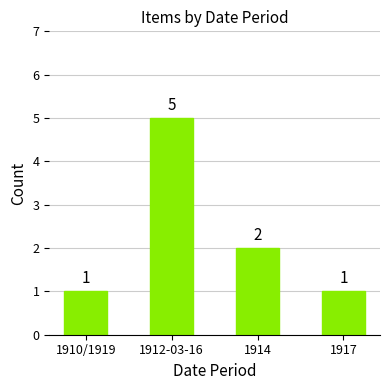

Where does the data first go above 2?

1912-03-16